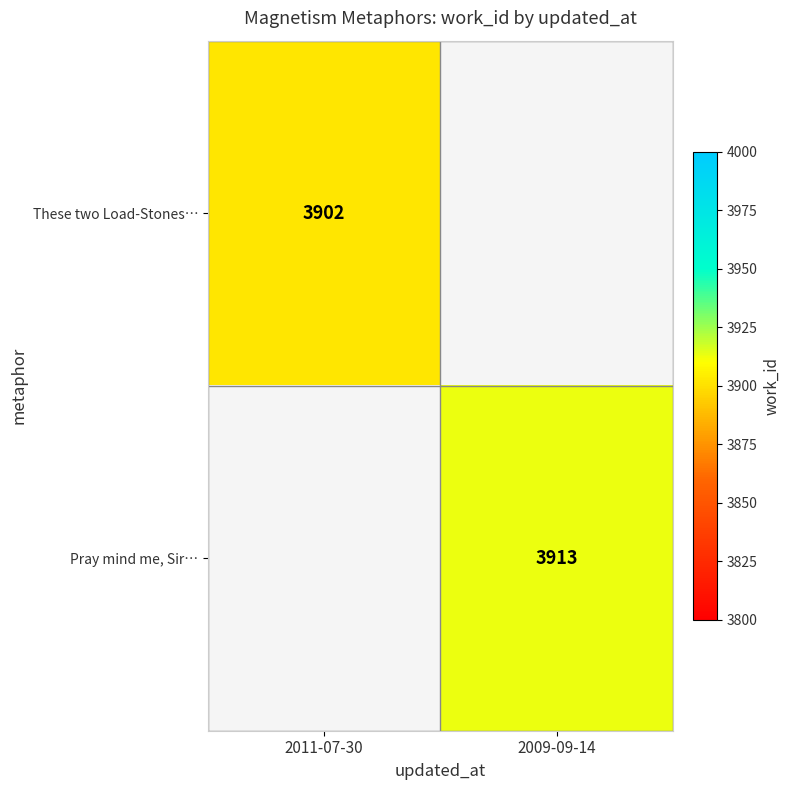

Which has a higher value, 2011-07-30 or 2009-09-14?

2009-09-14